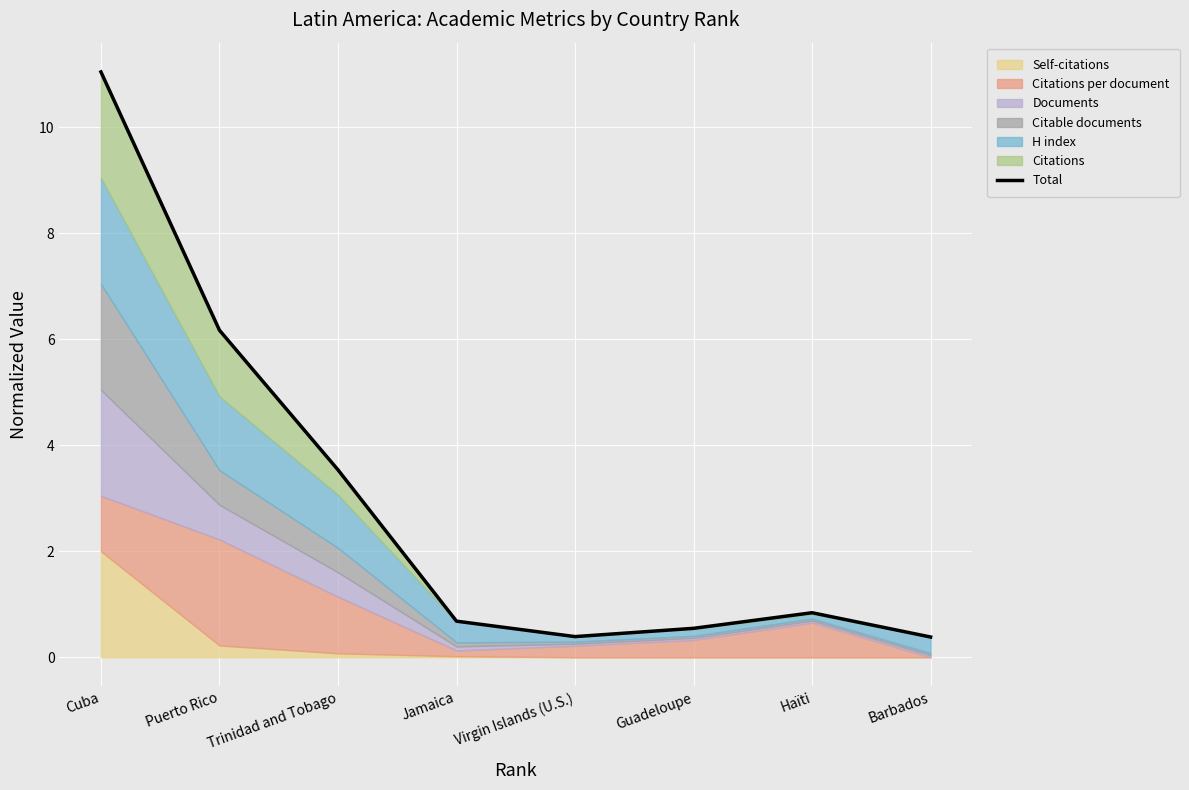

Reading left to right, transcribe all the data shown in this chart.

11.0	6.2	3.5	0.7	0.4	0.5	0.8	0.4